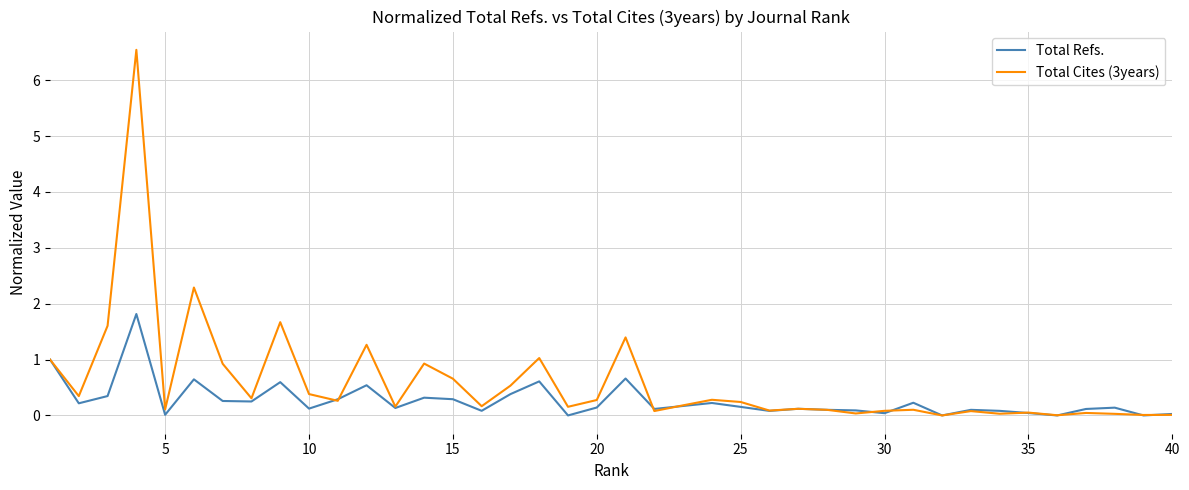

What is the maximum value shown in the chart?

6.5